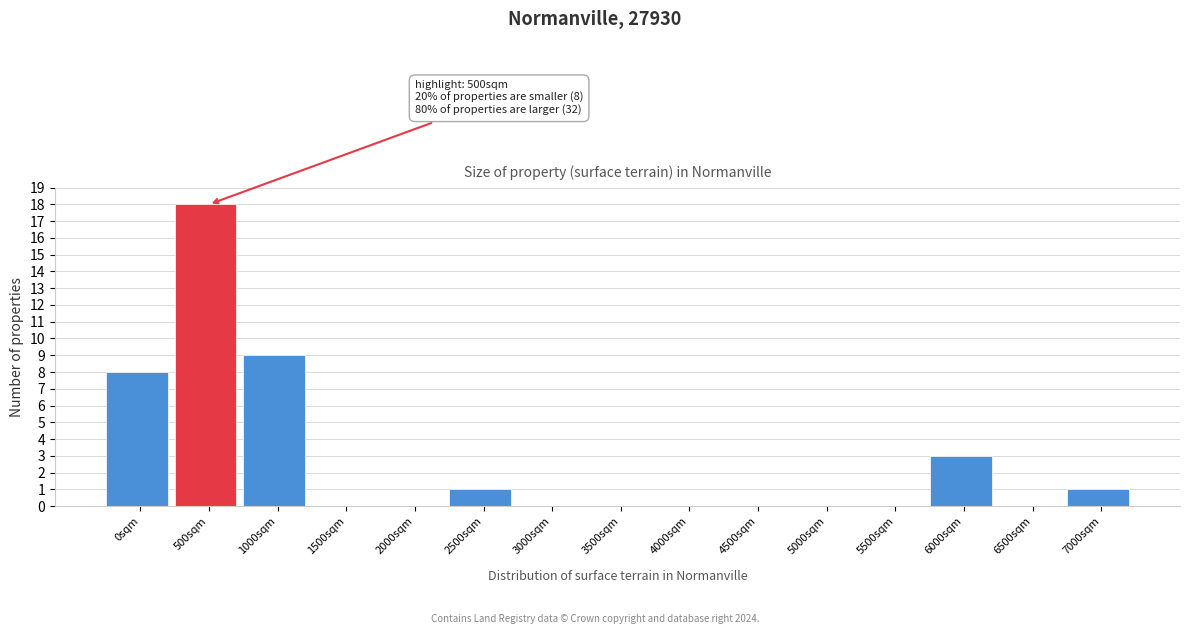

Reading right to left, what are all the values shown in this chart?

7000sqm=1	6500sqm=0	6000sqm=3	5500sqm=0	5000sqm=0	4500sqm=0	4000sqm=0	3500sqm=0	3000sqm=0	2500sqm=1	2000sqm=0	1500sqm=0	1000sqm=9	500sqm=18	0sqm=8